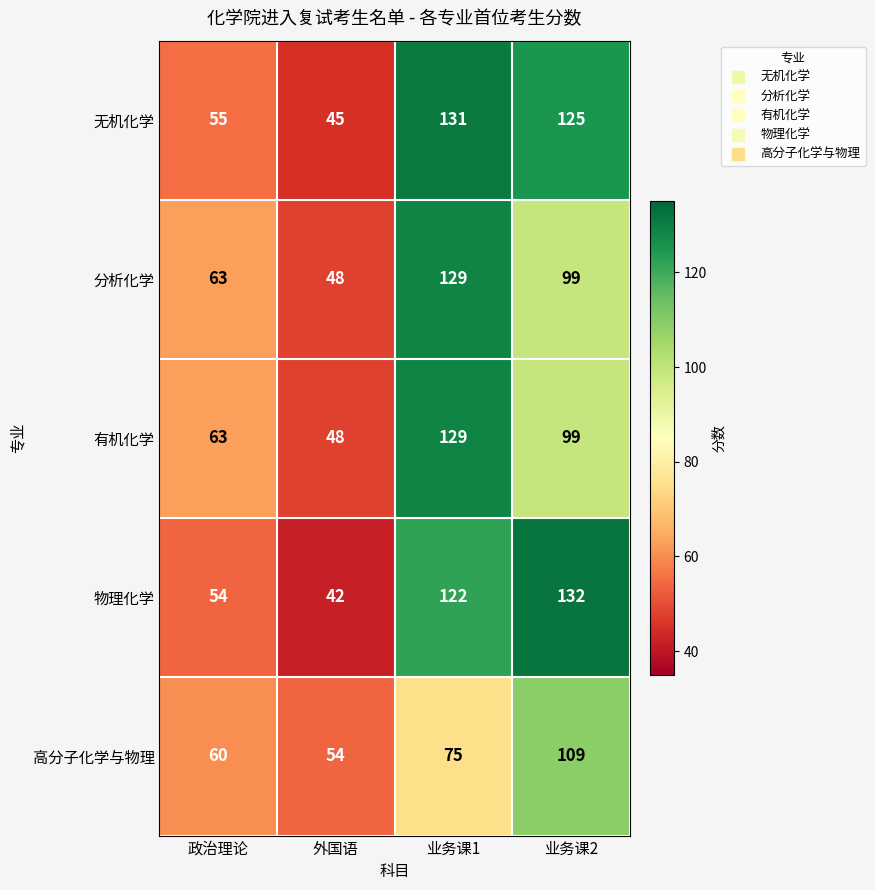

At which category is the sum across all series the highest?

业务课1